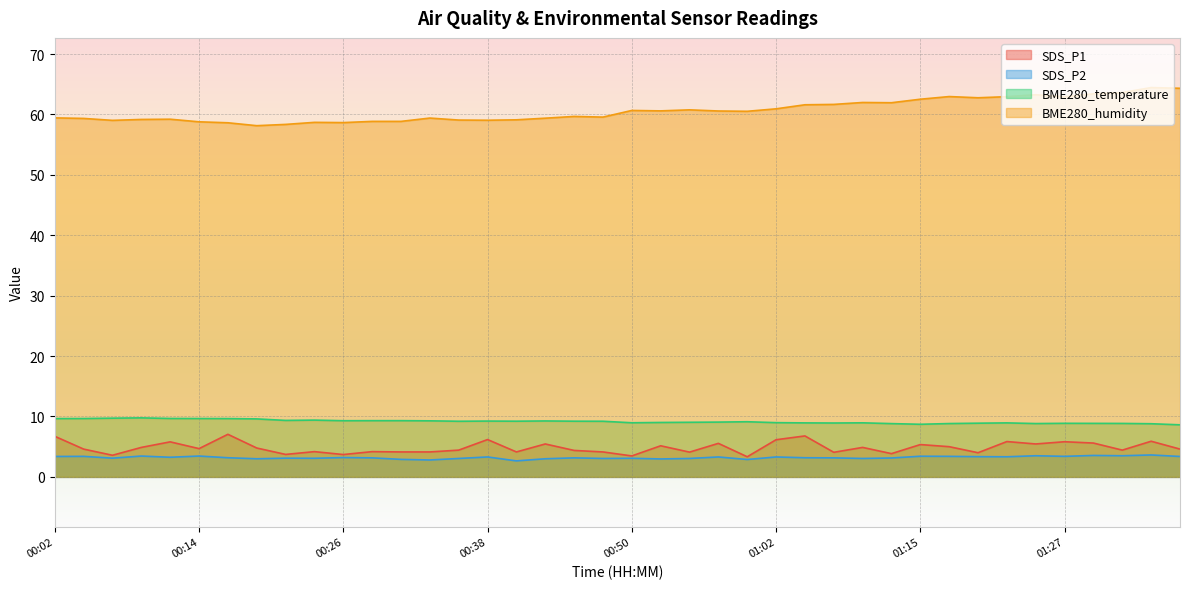

Which has a higher value, 00:19 or 00:53?

00:53